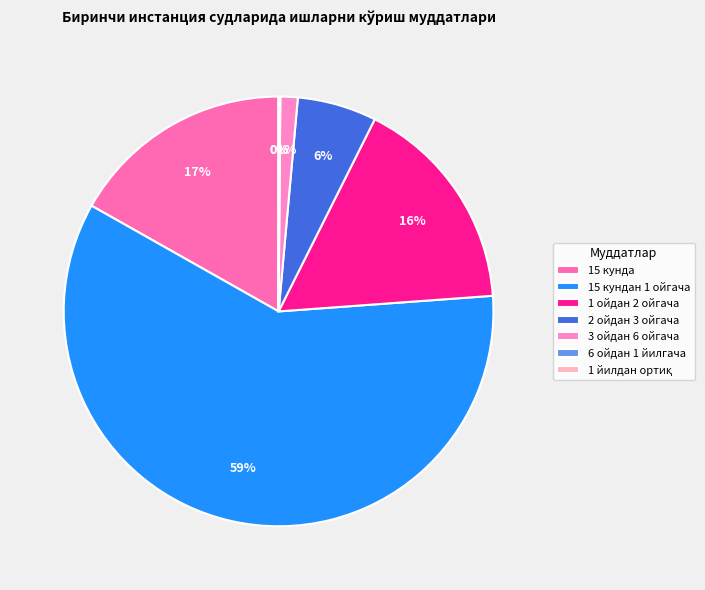

Which slice represents more than half of the pie?

15 кундан 1 ойгача